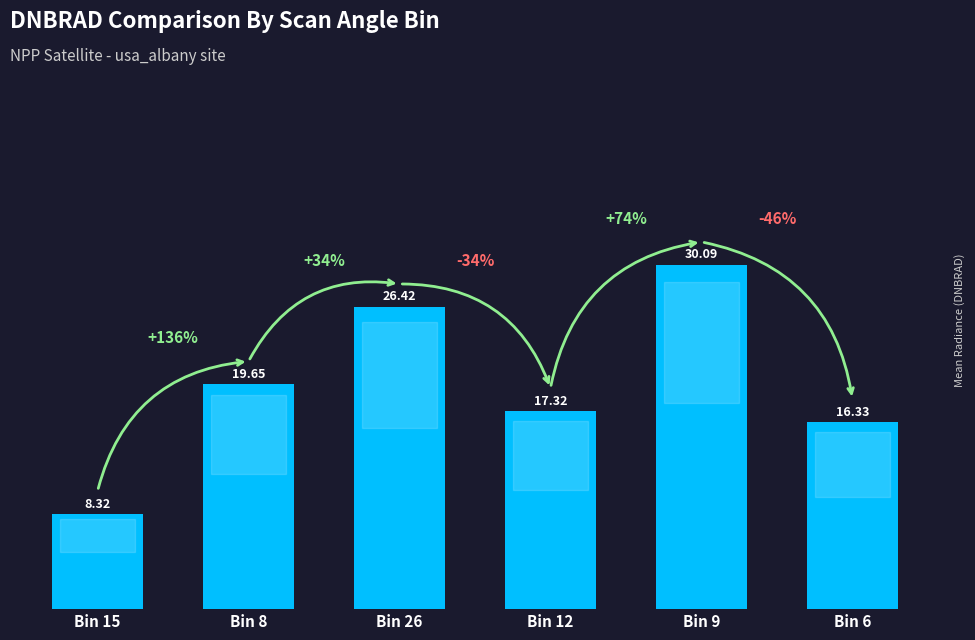

Which has a higher value, Bin 12 or Bin 9?

Bin 9